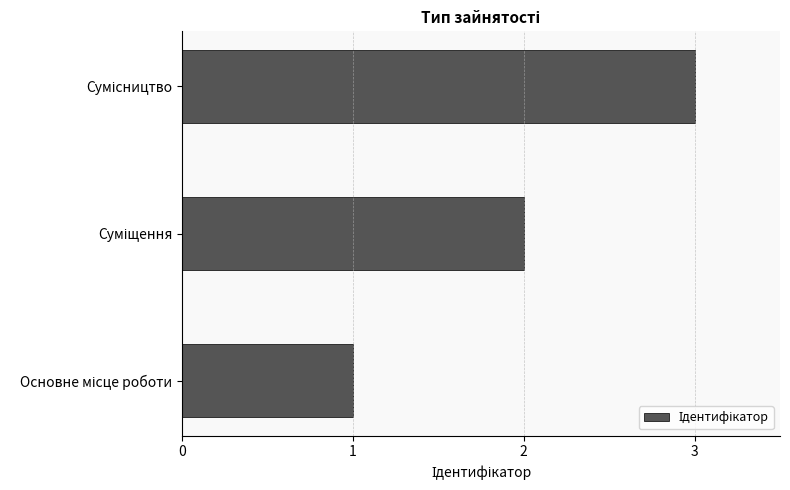

What is the sum of all values?

6